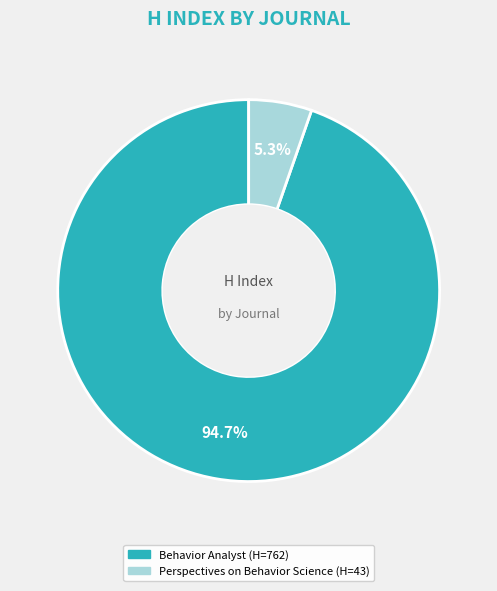

Is there any slice that represents more than half of the pie?

Yes